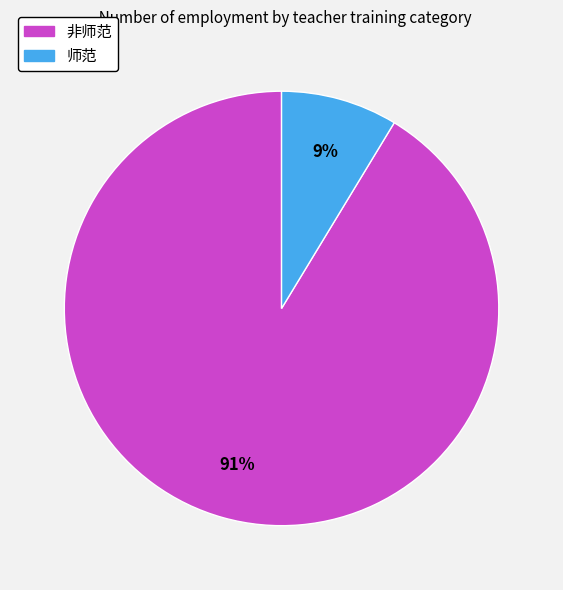

Which category has the smallest portion of the pie?

师范